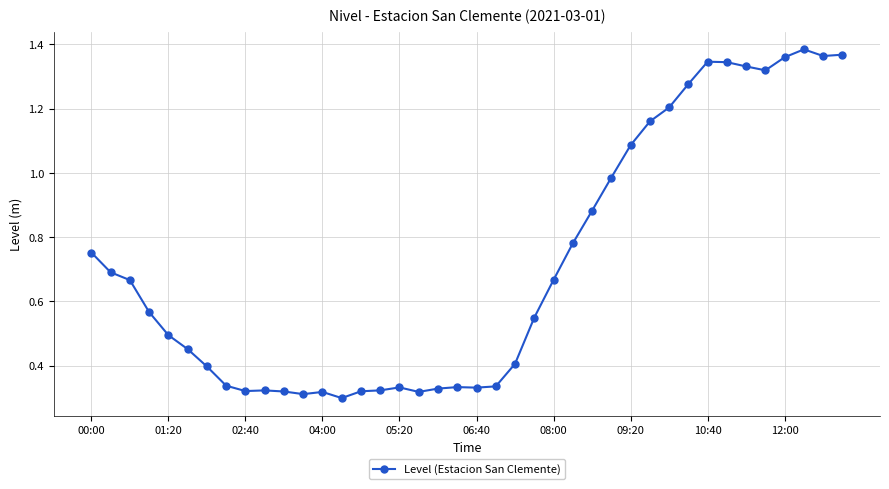

True or false: the data has more than 1 interior local peaks.

True